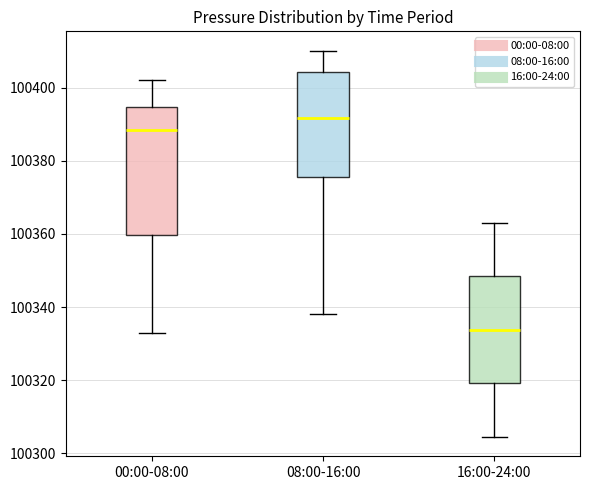

Which box is the tallest, from its lower edge to its upper edge?

00:00-08:00